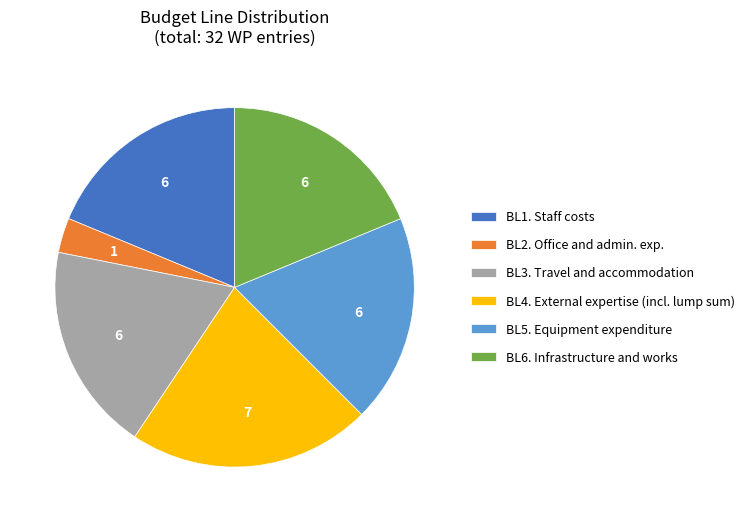

Do BL1. Staff costs and BL5. Equipment expenditure together represent more than half of the pie?

No